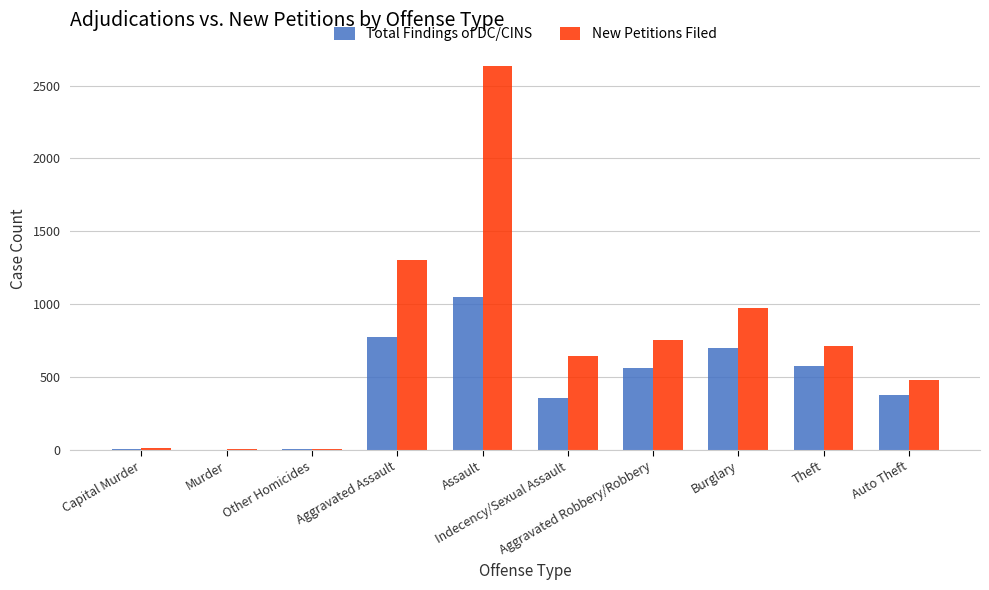

Which series has the largest total across all categories?

New Petitions Filed